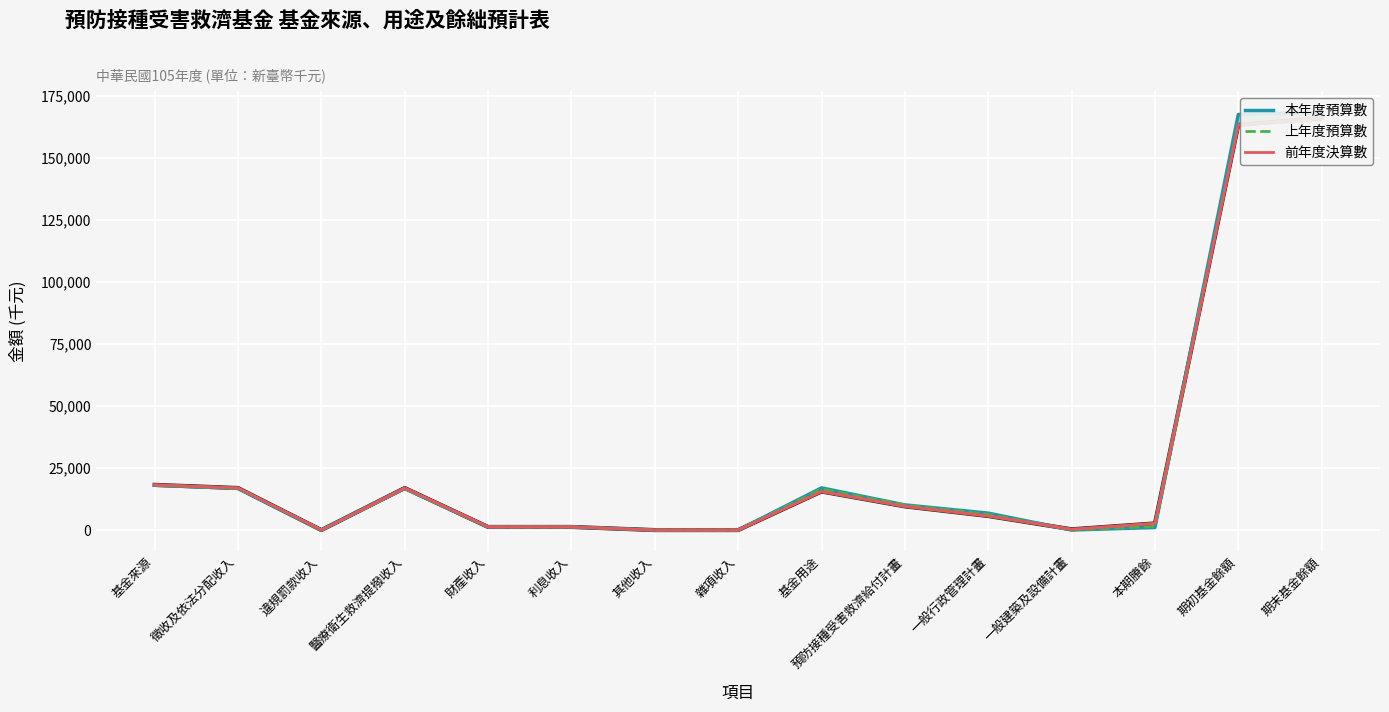

What is the value of the 前年度決算數 point at the 12th from the left?

320.0